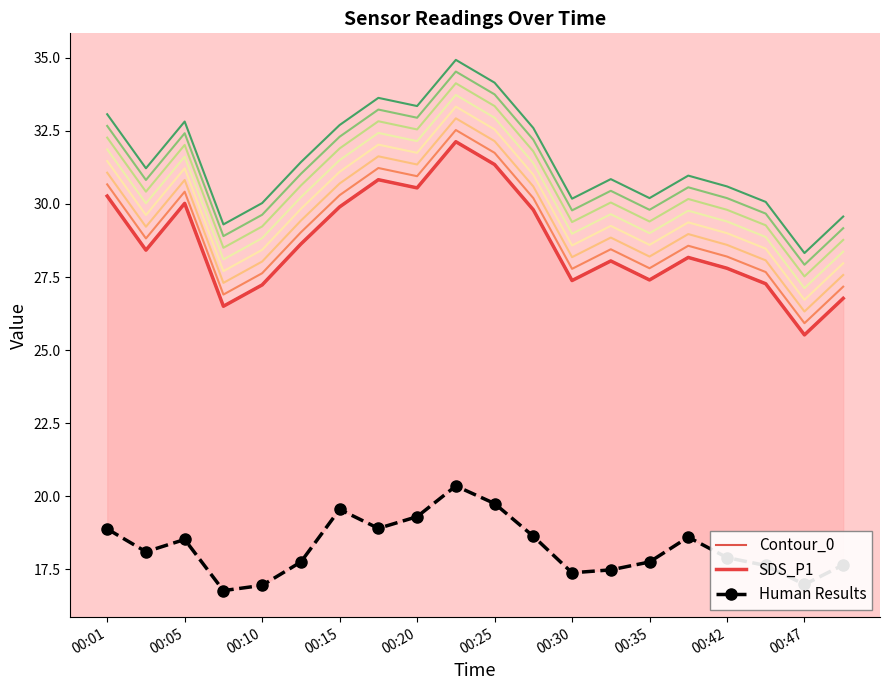

What is the difference between the highest and lowest values at 19?

9.1